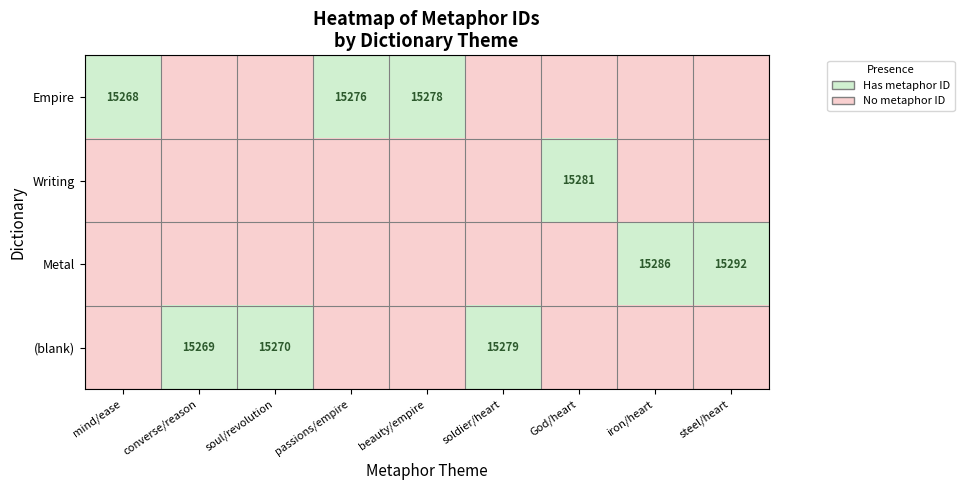

What is the total value across all series at mind/ease?

1